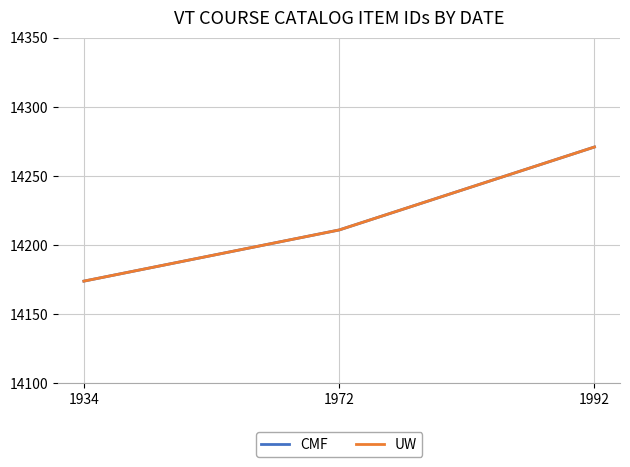

At which label is UW closest to 14222?

1972